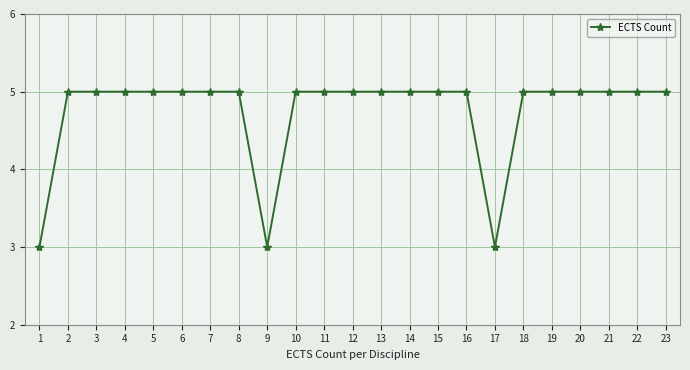

What is the approximate value at 20?

5